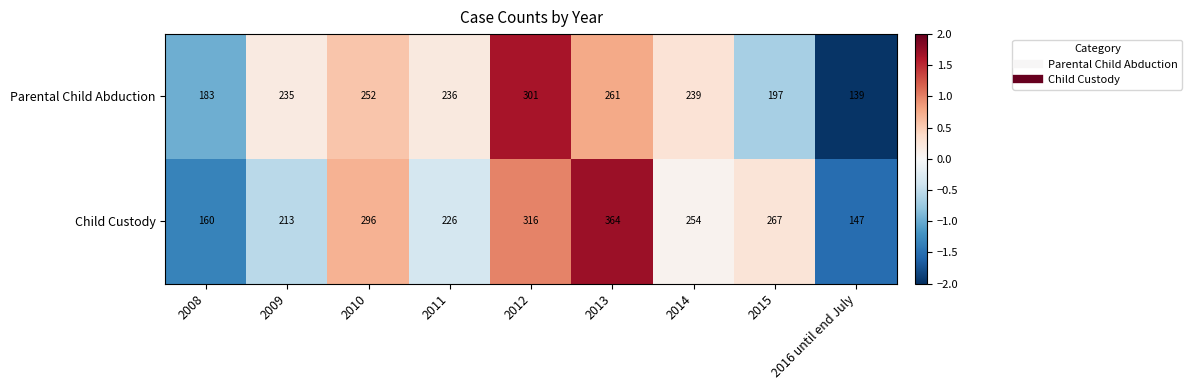

The Child Custody series shows 267 at 2015. True or false?

True